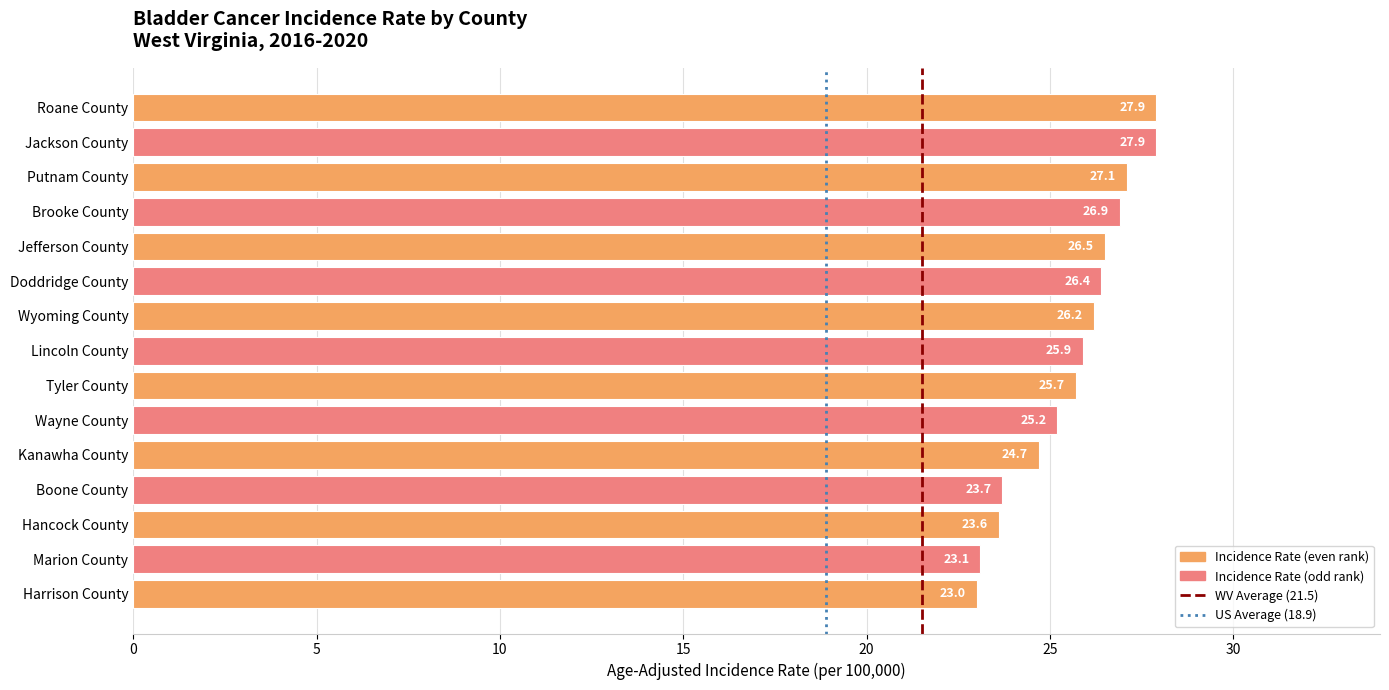

What is the difference between the values at Boone County and Doddridge County?

2.7